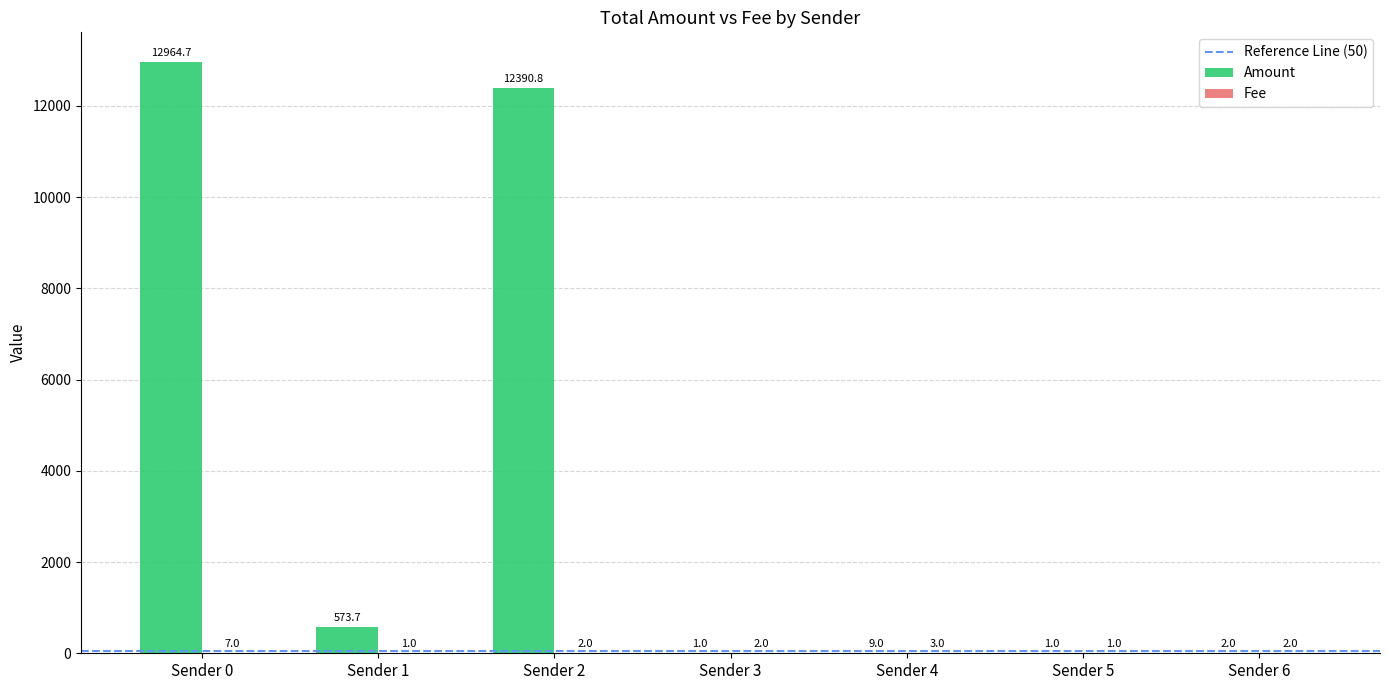

The value of Amount at Sender 4 is 9.0. True or false?

True